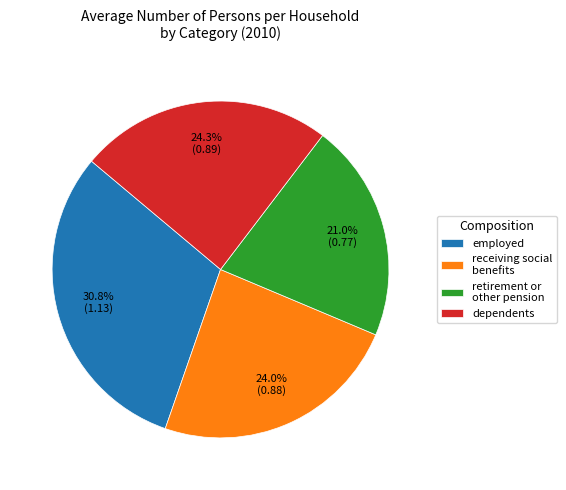

To the nearest percent, what is the average slice percentage?

25%